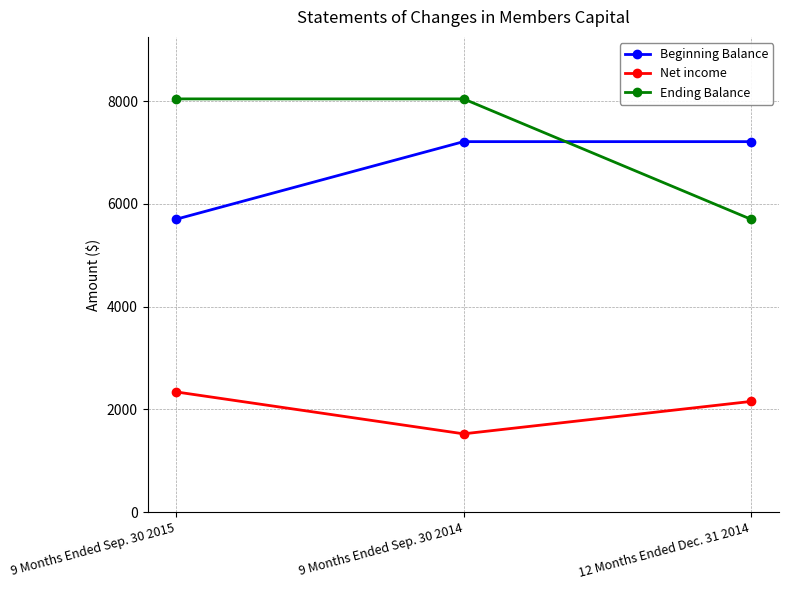

List the labels in order of Net income value, smallest first.

9 Months Ended Sep. 30 2014, 12 Months Ended Dec. 31 2014, 9 Months Ended Sep. 30 2015